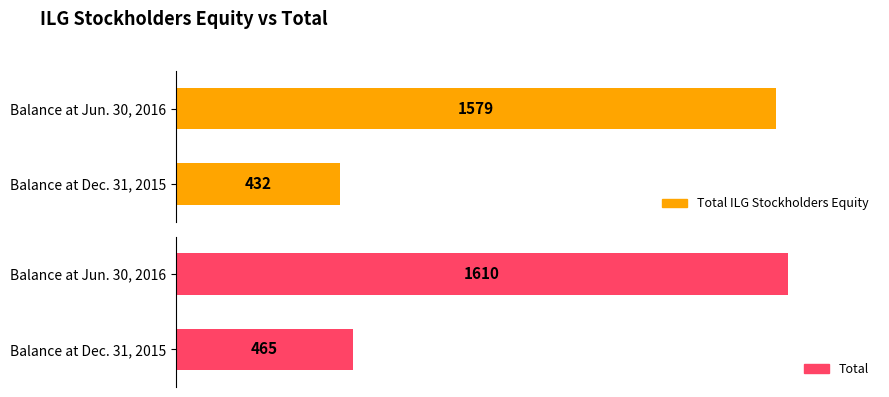

What is the difference between the Total ILG Stockholders Equity values at Balance at Dec. 31, 2015 and Balance at Jun. 30, 2016?

1147